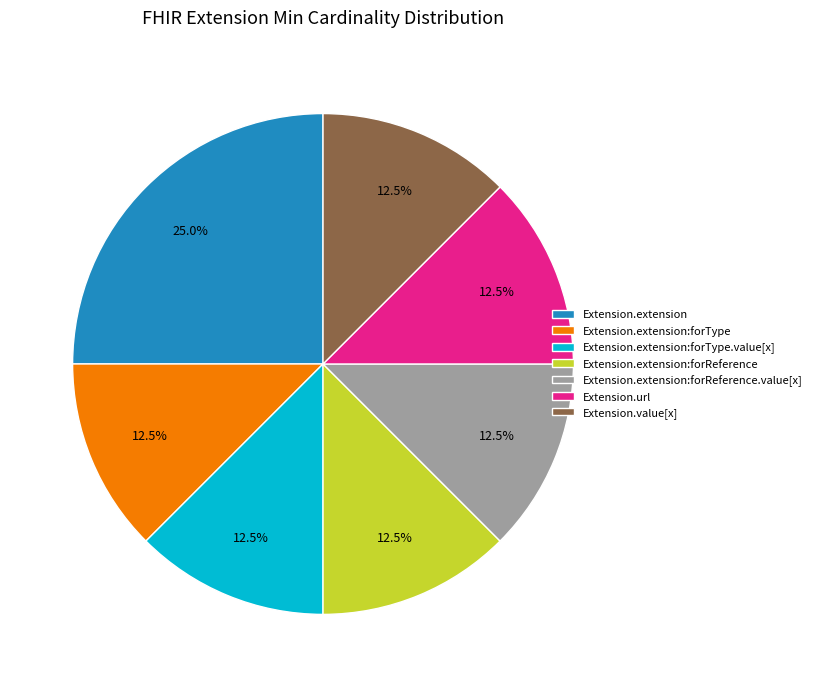

Is there any slice that represents more than half of the pie?

No